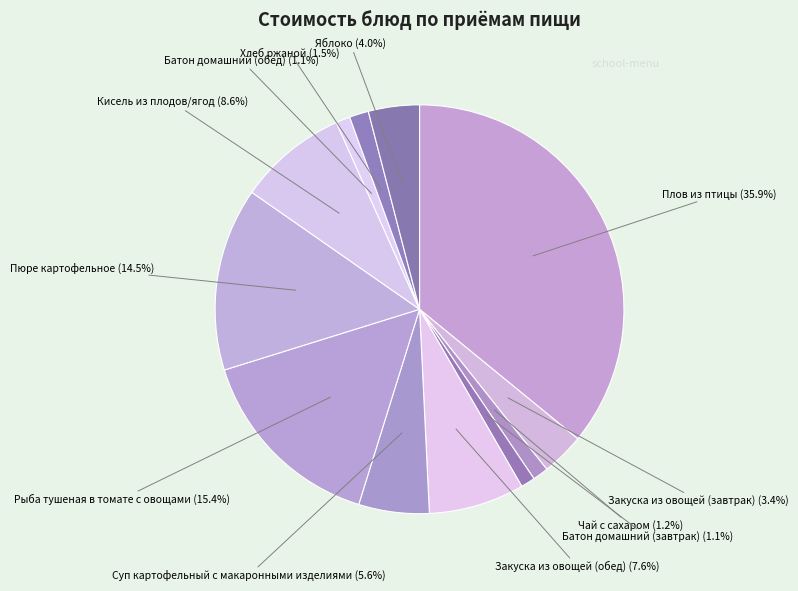

Do Кисель из плодов/ягод and Батон домашний (завтрак) together represent more than half of the pie?

No